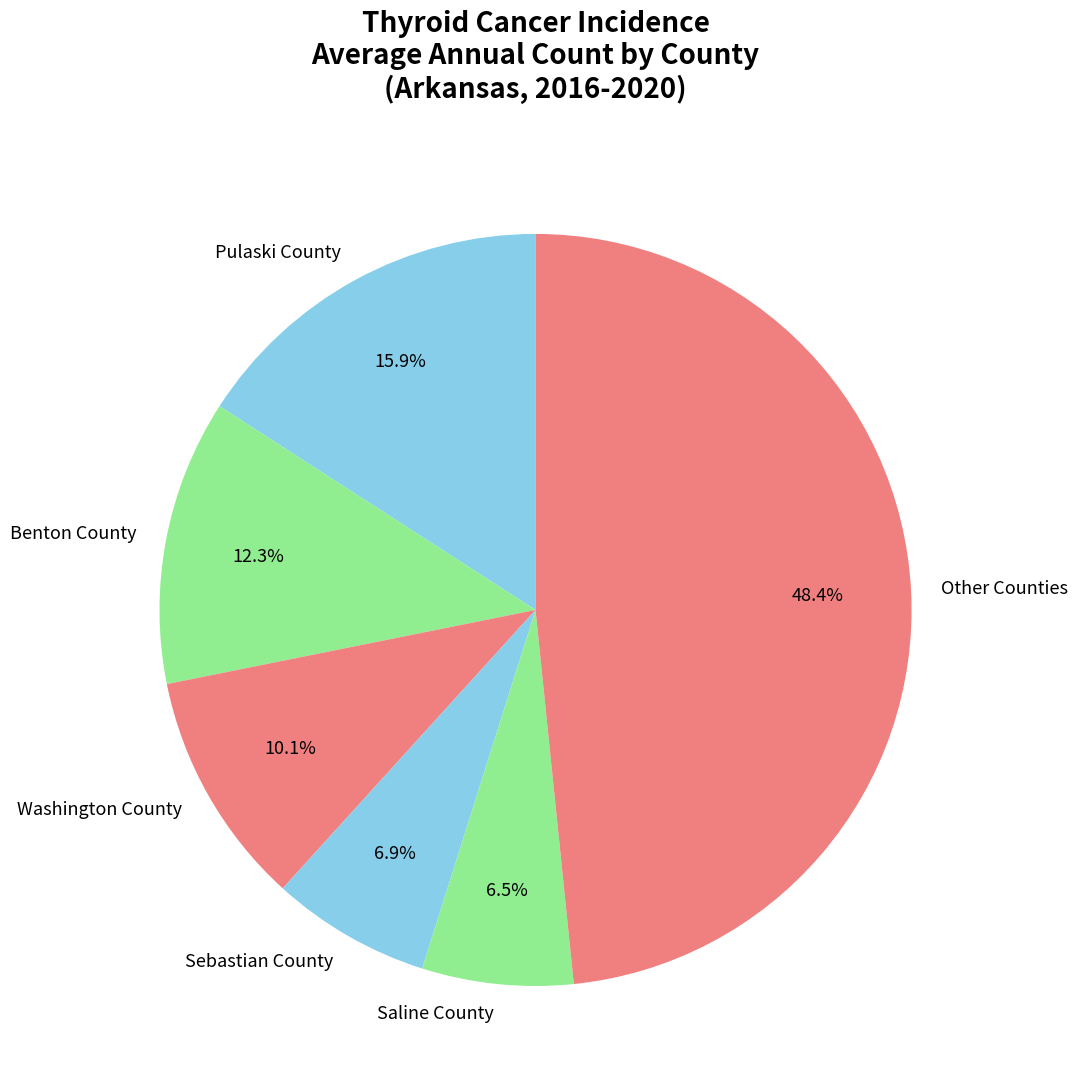

Which category has the biggest portion of the pie?

Other Counties